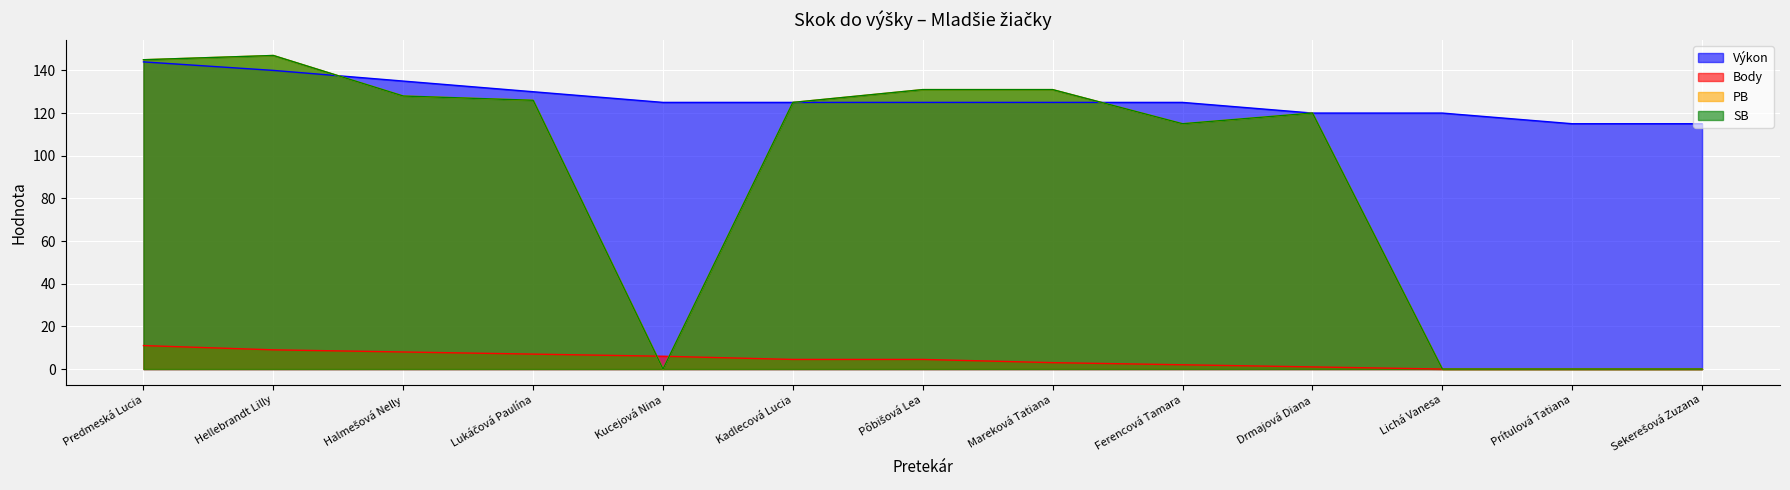

Count the number of categories in the chart.

13